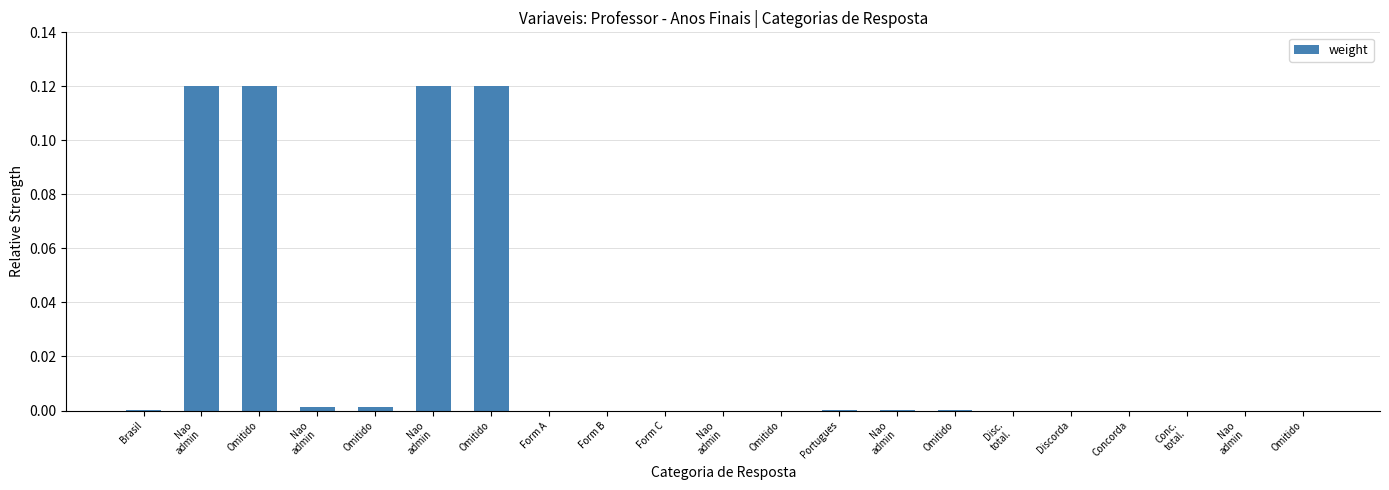

Rank the categories by value from highest to lowest.

Omitido, Omitido, Nao
admin, Nao
admin, Omitido, Nao
admin, Omitido, Nao
admin, Brasil, Portugues, Omitido, Omitido, Nao
admin, Nao
admin, Conc.
total., Form C, Concorda, Form B, Discorda, Form A, Disc.
total.